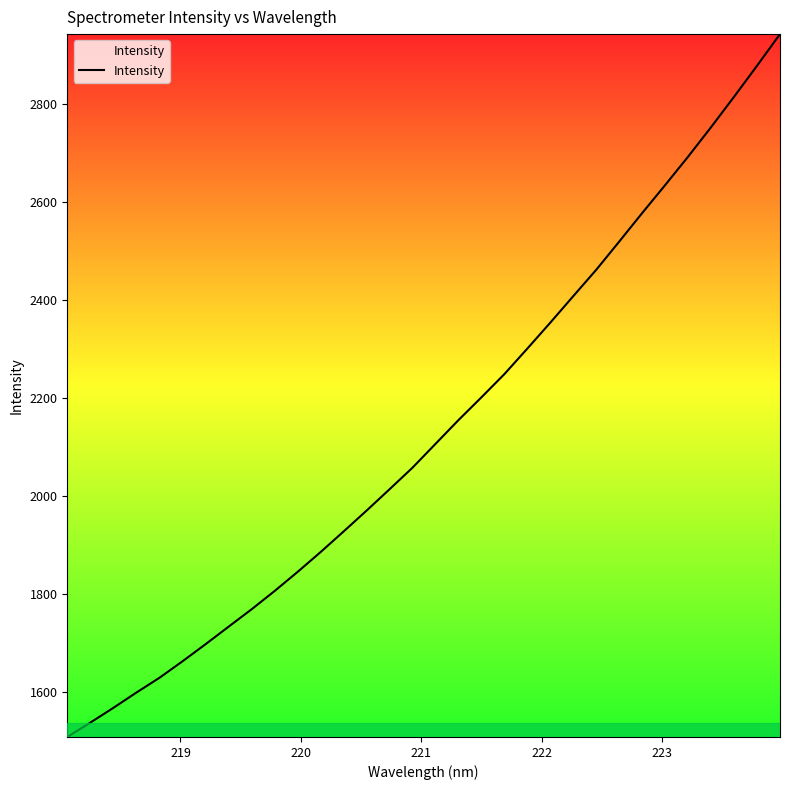

Does the chart have visible grid lines?

No